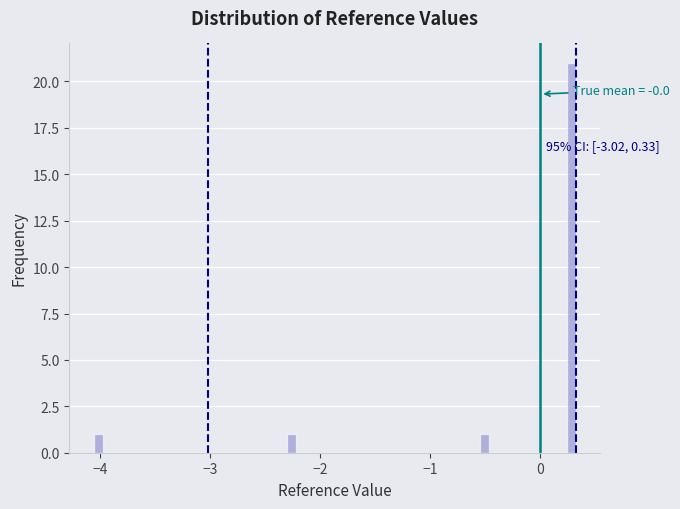

Read against the x-axis, roughly where is the centre of the tallest bar?

0.3